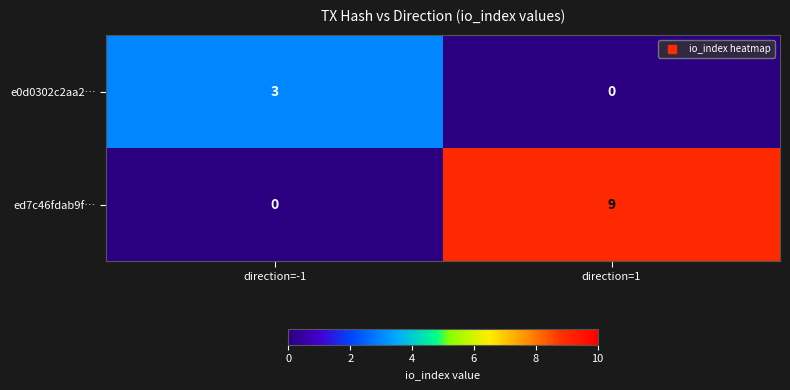

Reading left to right, extract all data points from this chart.

e0d0302c2aa2…: direction=-1=3	direction=1=0
ed7c46fdab9f…: direction=-1=0	direction=1=9